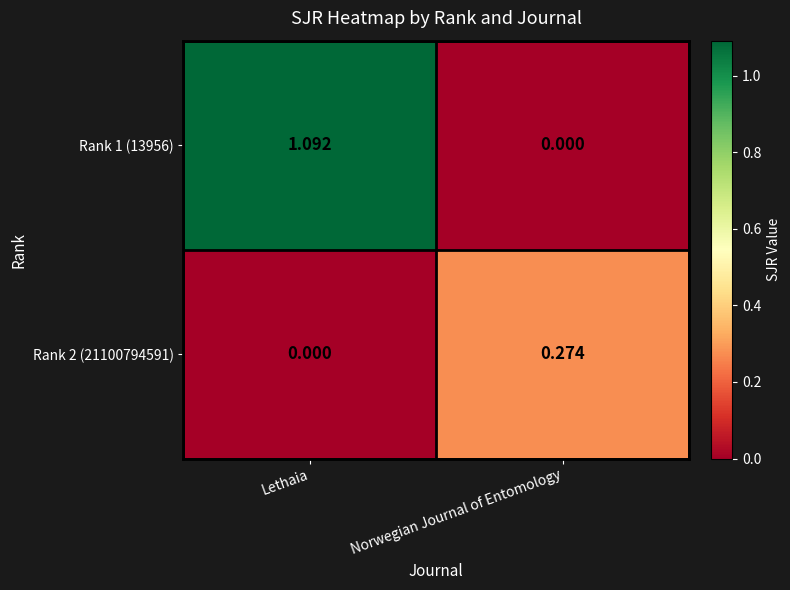

Which label corresponds to the largest value in the chart?

Lethaia